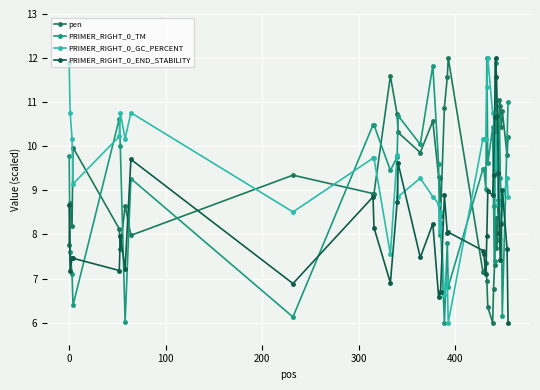

How many lines are shown in the chart?

4